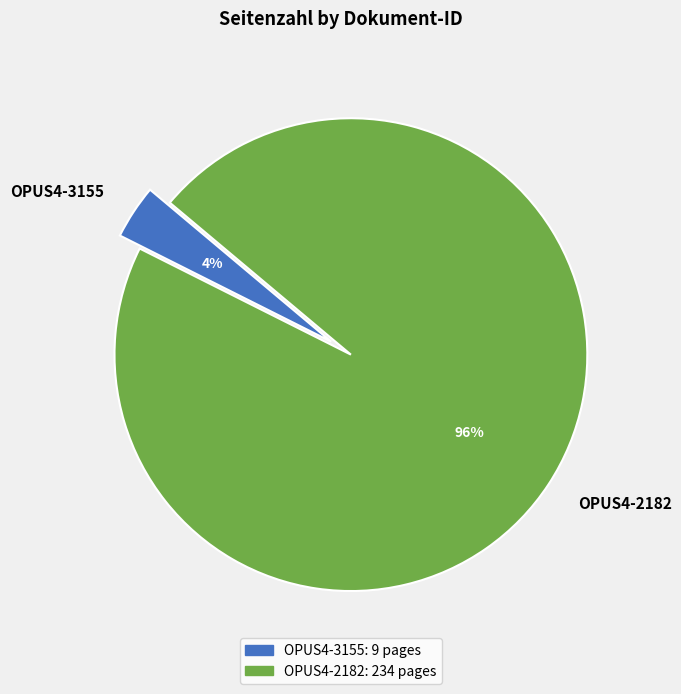

To the nearest percent, what portion does OPUS4-2182 represent?

96%